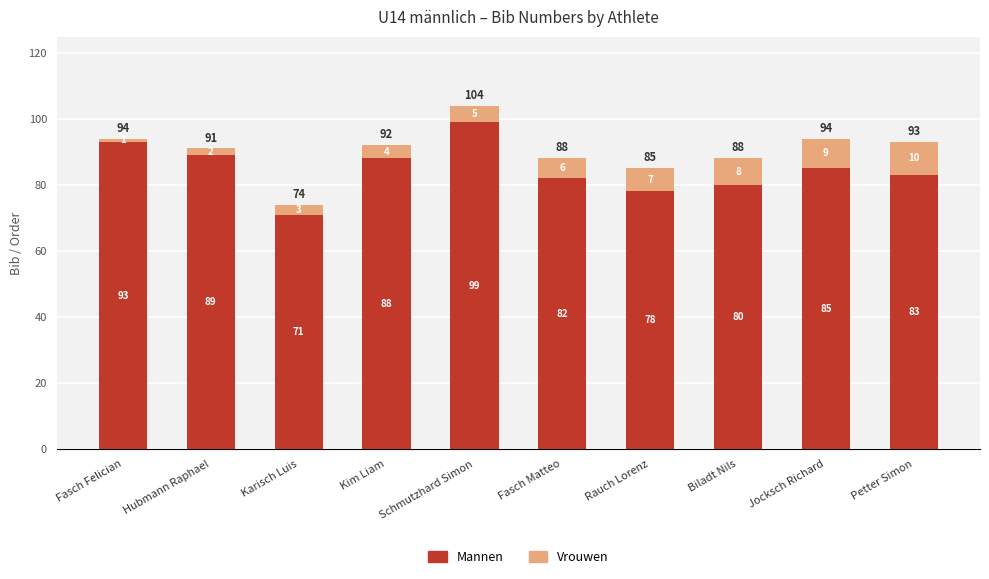

What is the total value across all series at Fasch Felician?

94